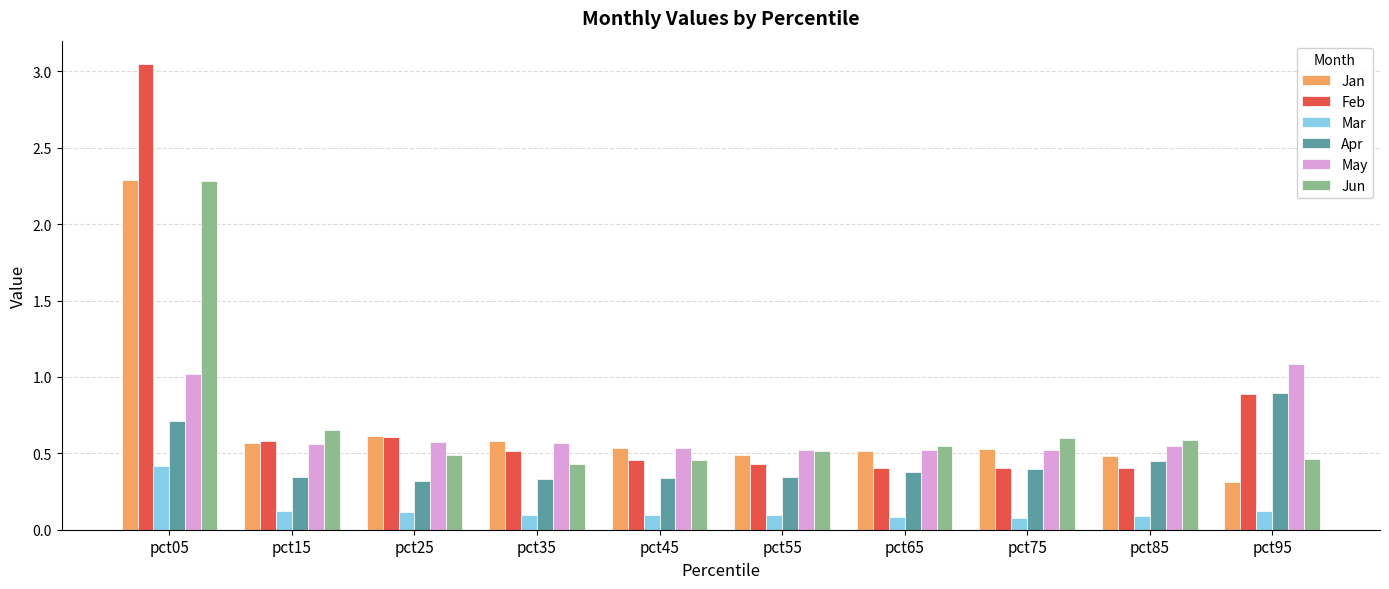

Is the value of Jun at pct25 greater than the value of Mar at pct85?

Yes